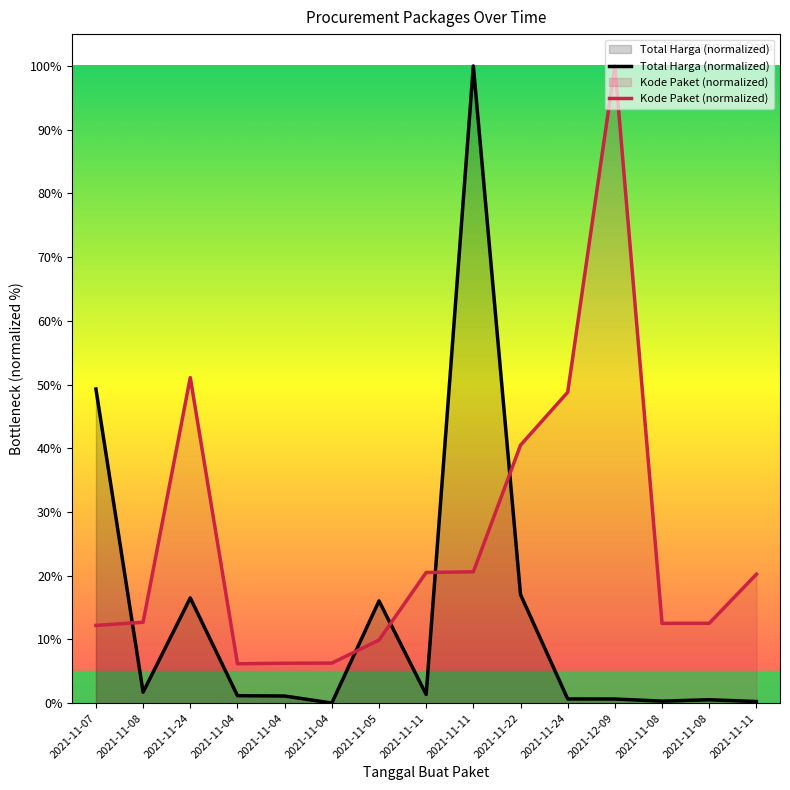

What is the maximum value shown in the chart?

100.0